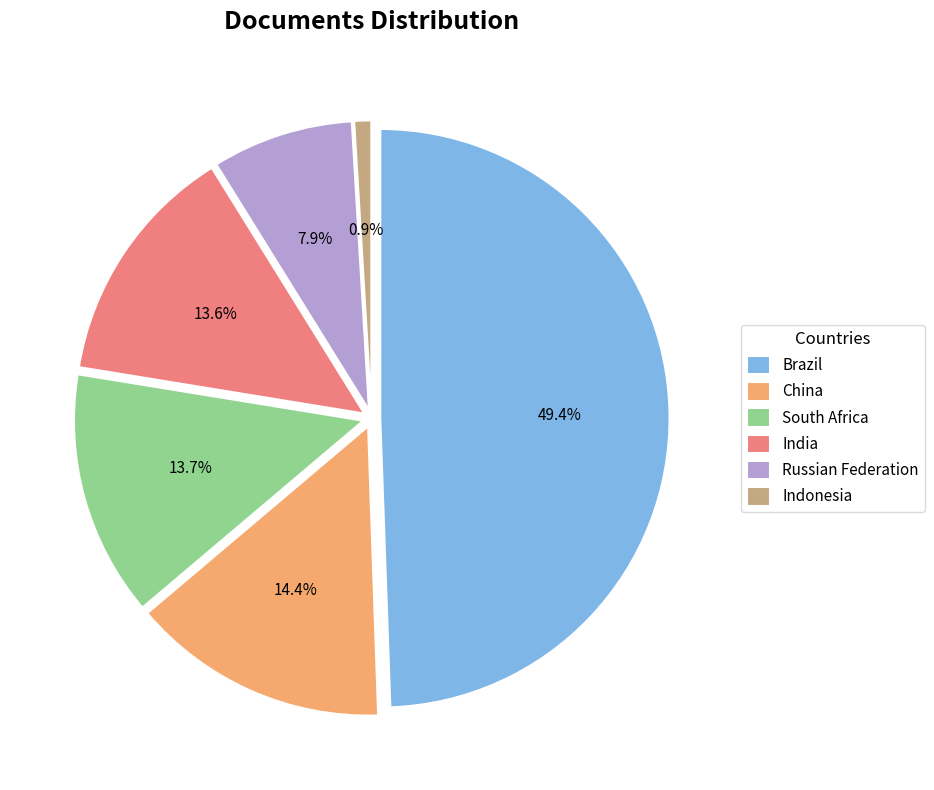

Which slice is the largest?

Brazil